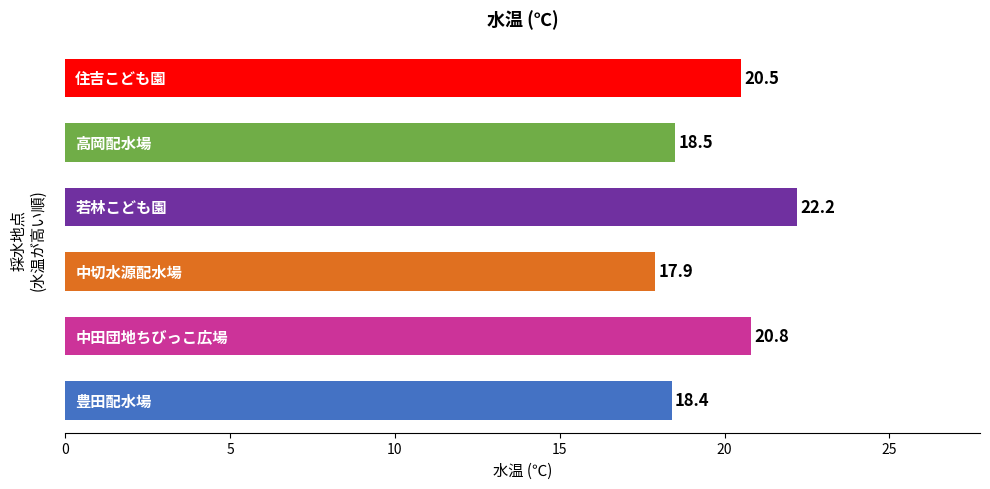

What is the greatest value displayed?

22.2